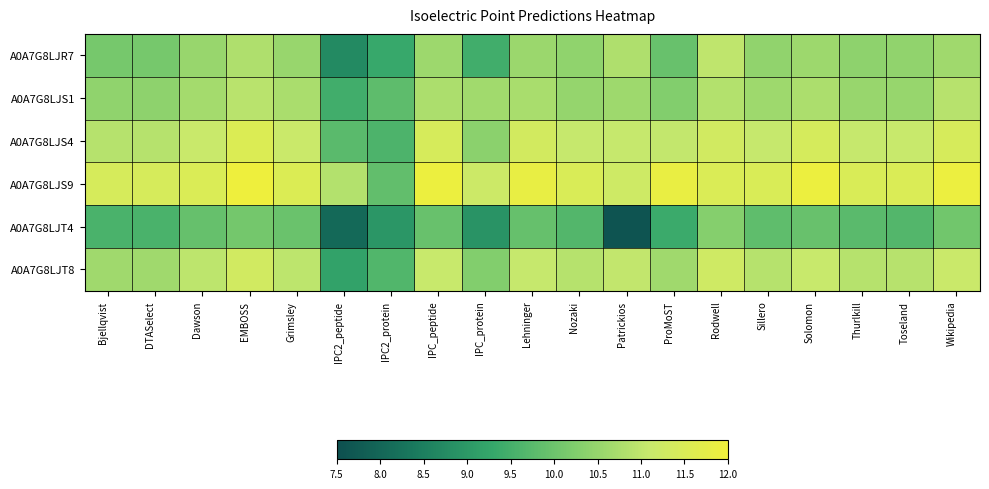

What is the total value across all series at IPC2_peptide?

56.0